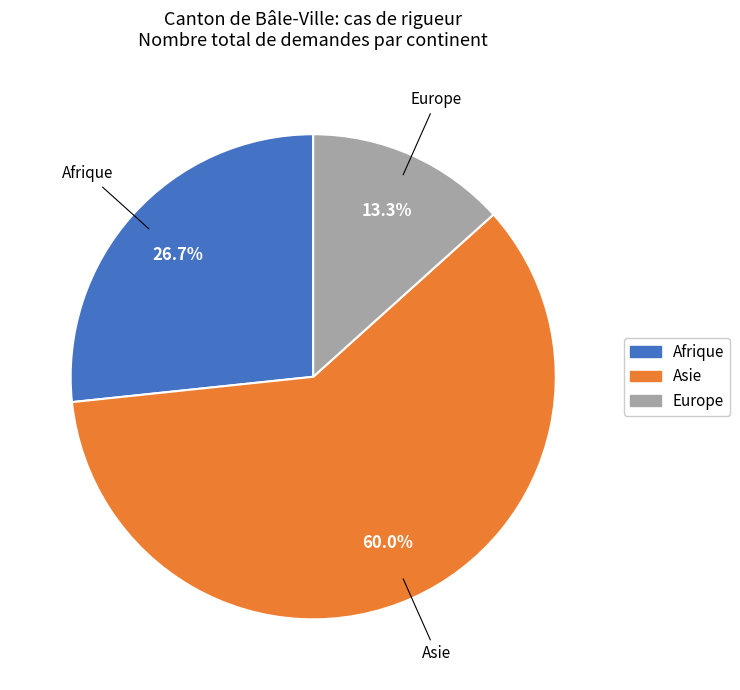

Is there any slice that represents more than half of the pie?

Yes